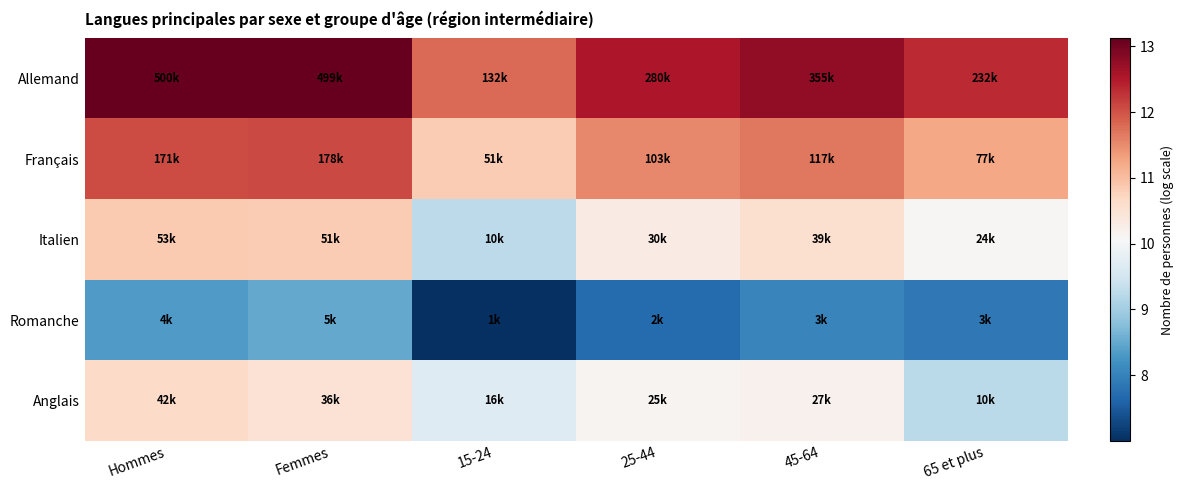

Which label corresponds to the smallest value in the chart?

15-24